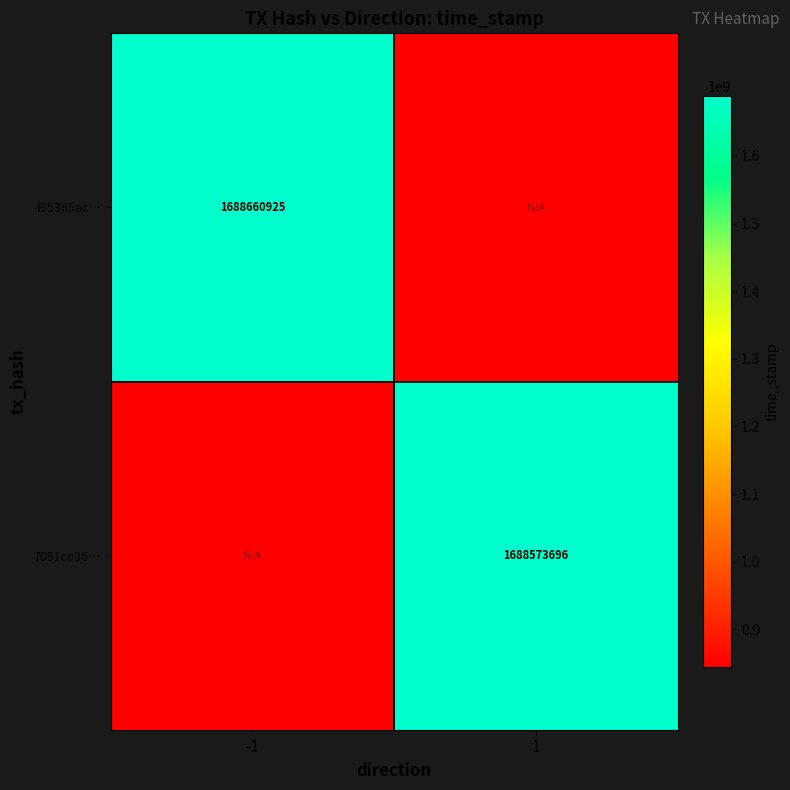

True or false: 7091ce36… has a value of 2892754203 at 1.

False